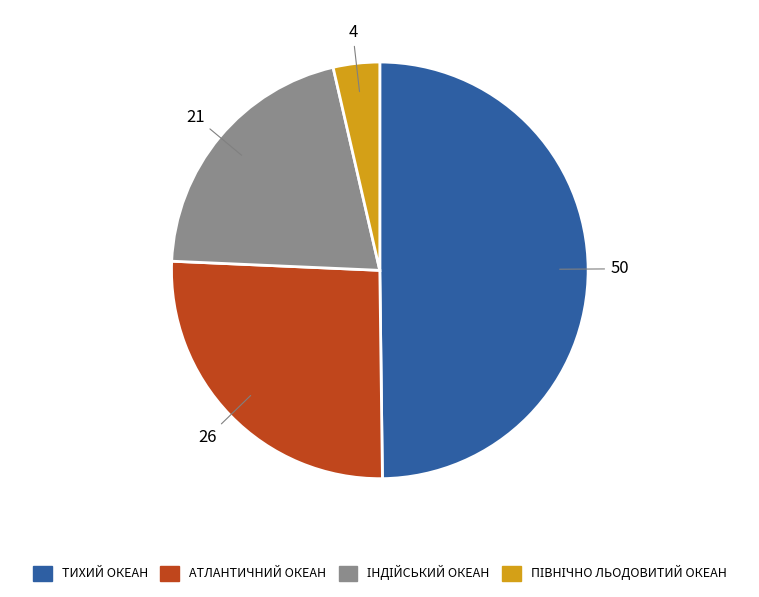

Count the number of slices in the pie.

4